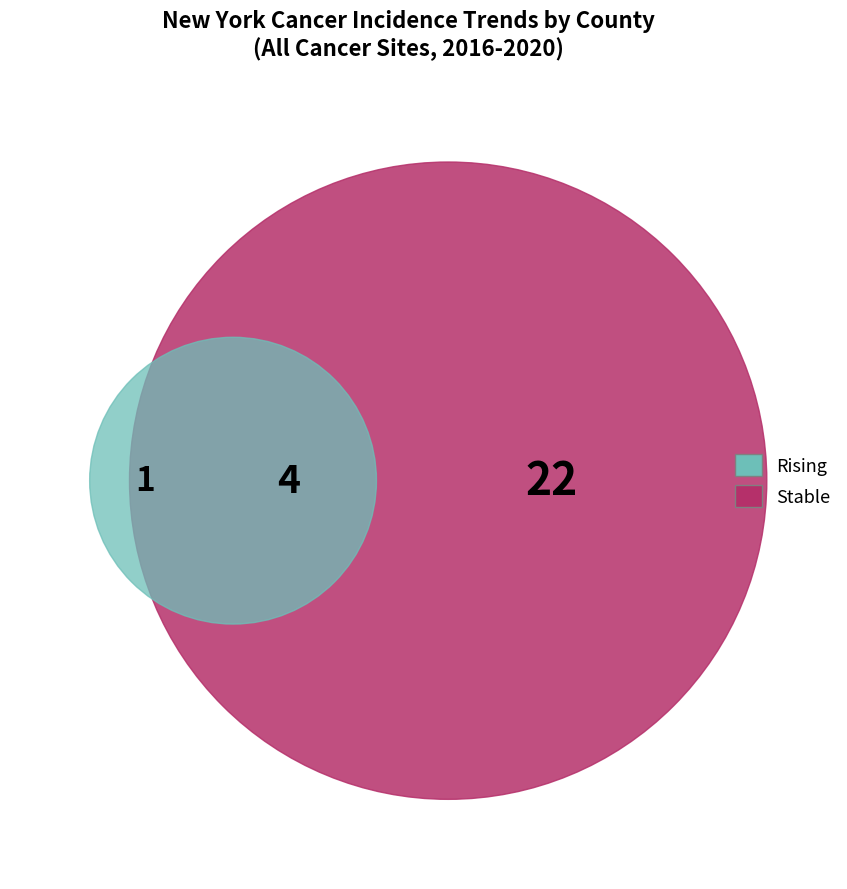

Which category has the biggest portion of the pie?

stable